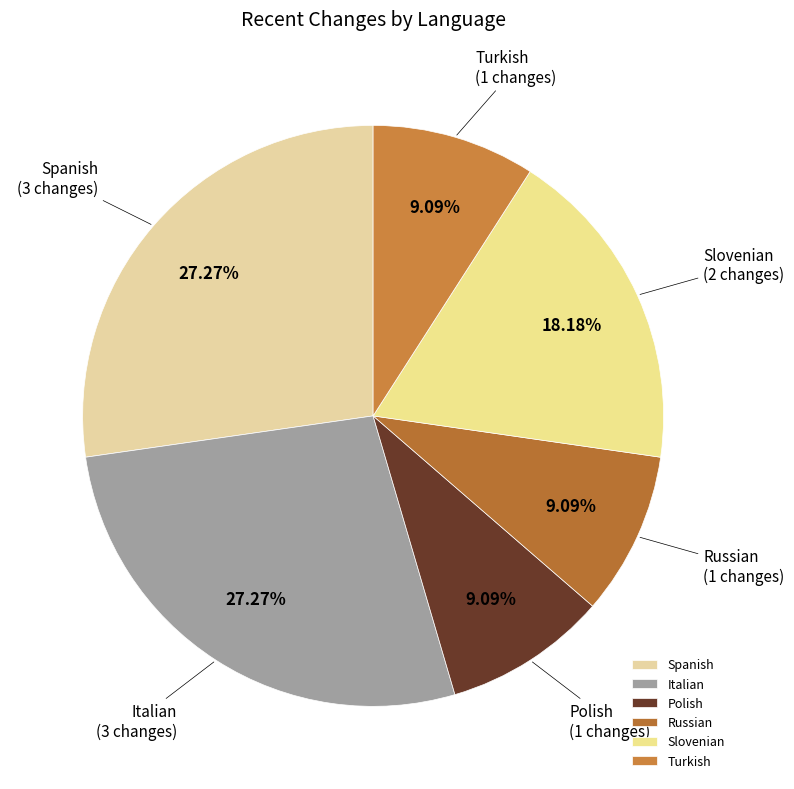

What is the ratio of the value at Italian to the value at Turkish?

3.0